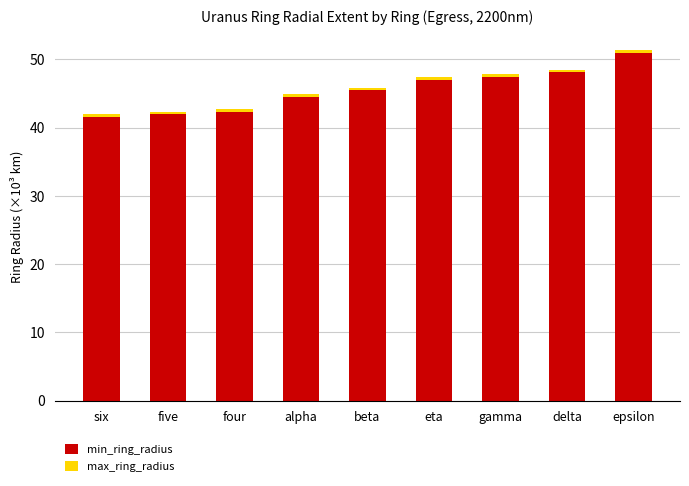

Count the number of categories in the chart.

9